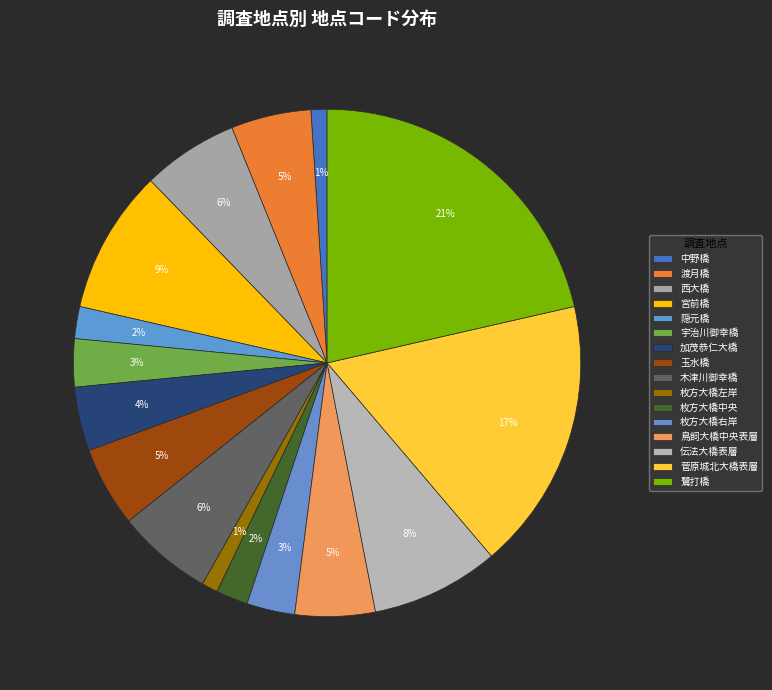

What percentage do 渡月橋 and 枚方大橋右岸 together represent?

8.2%